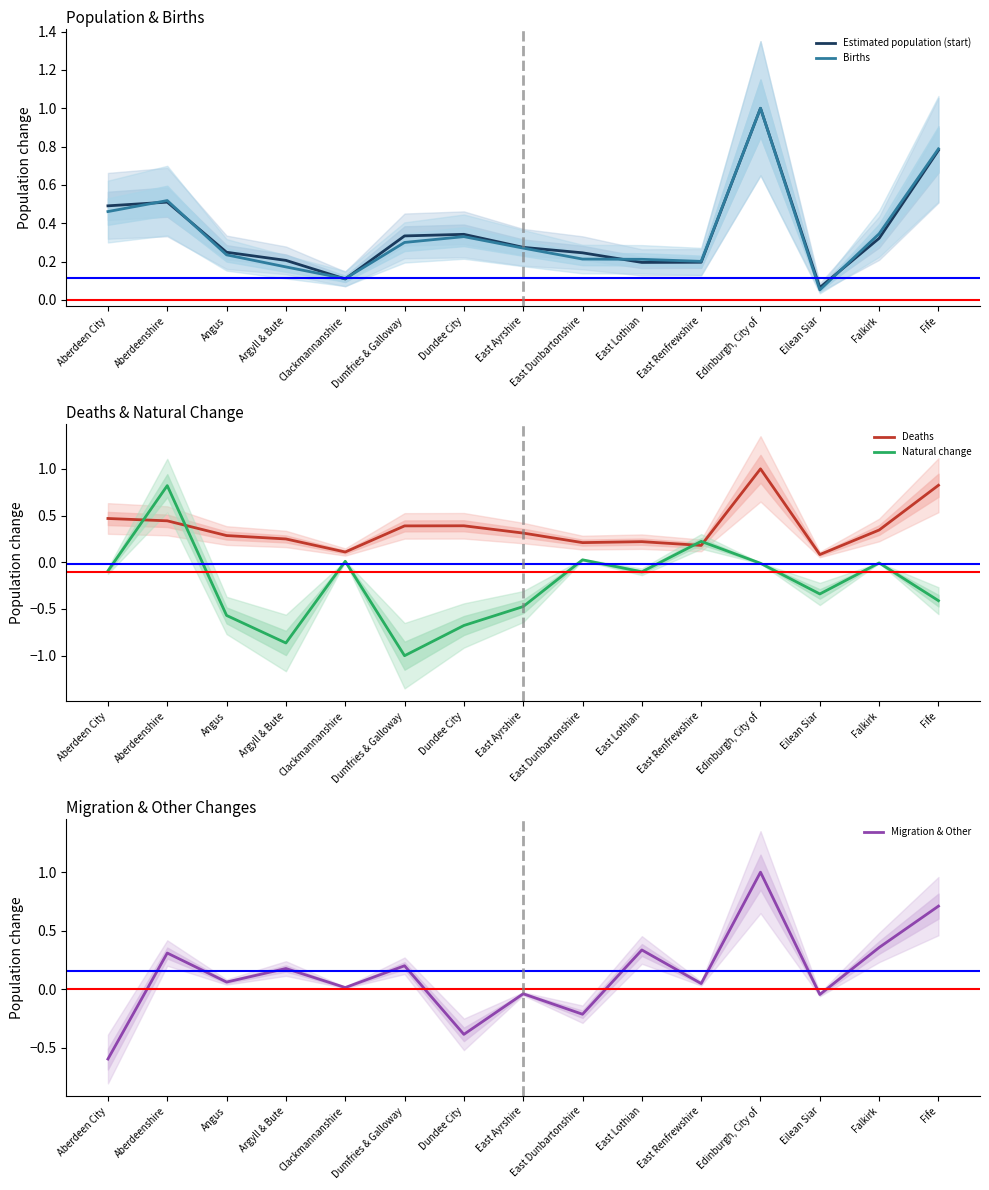

Rank the series at East Lothian from lowest to highest value.

Natural change, Estimated population (start), Births, Deaths, Migration & Other